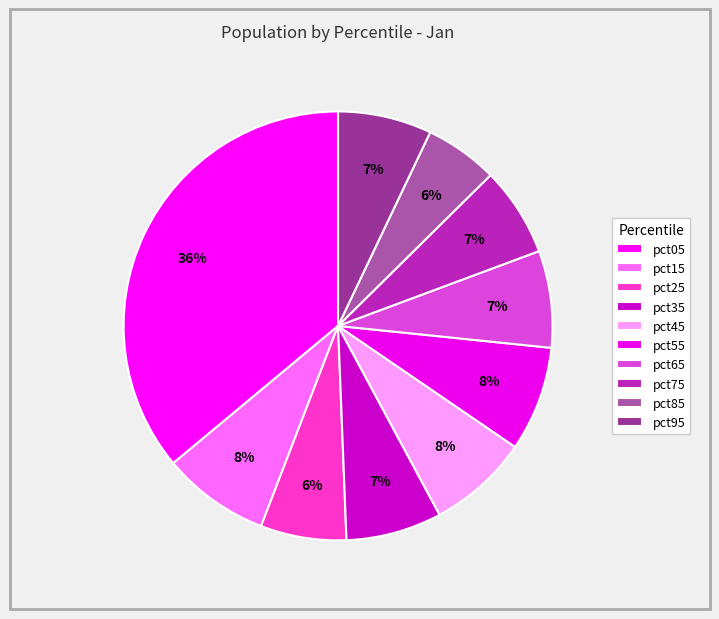

What is the change in value from pct55 to pct95?

-0.1